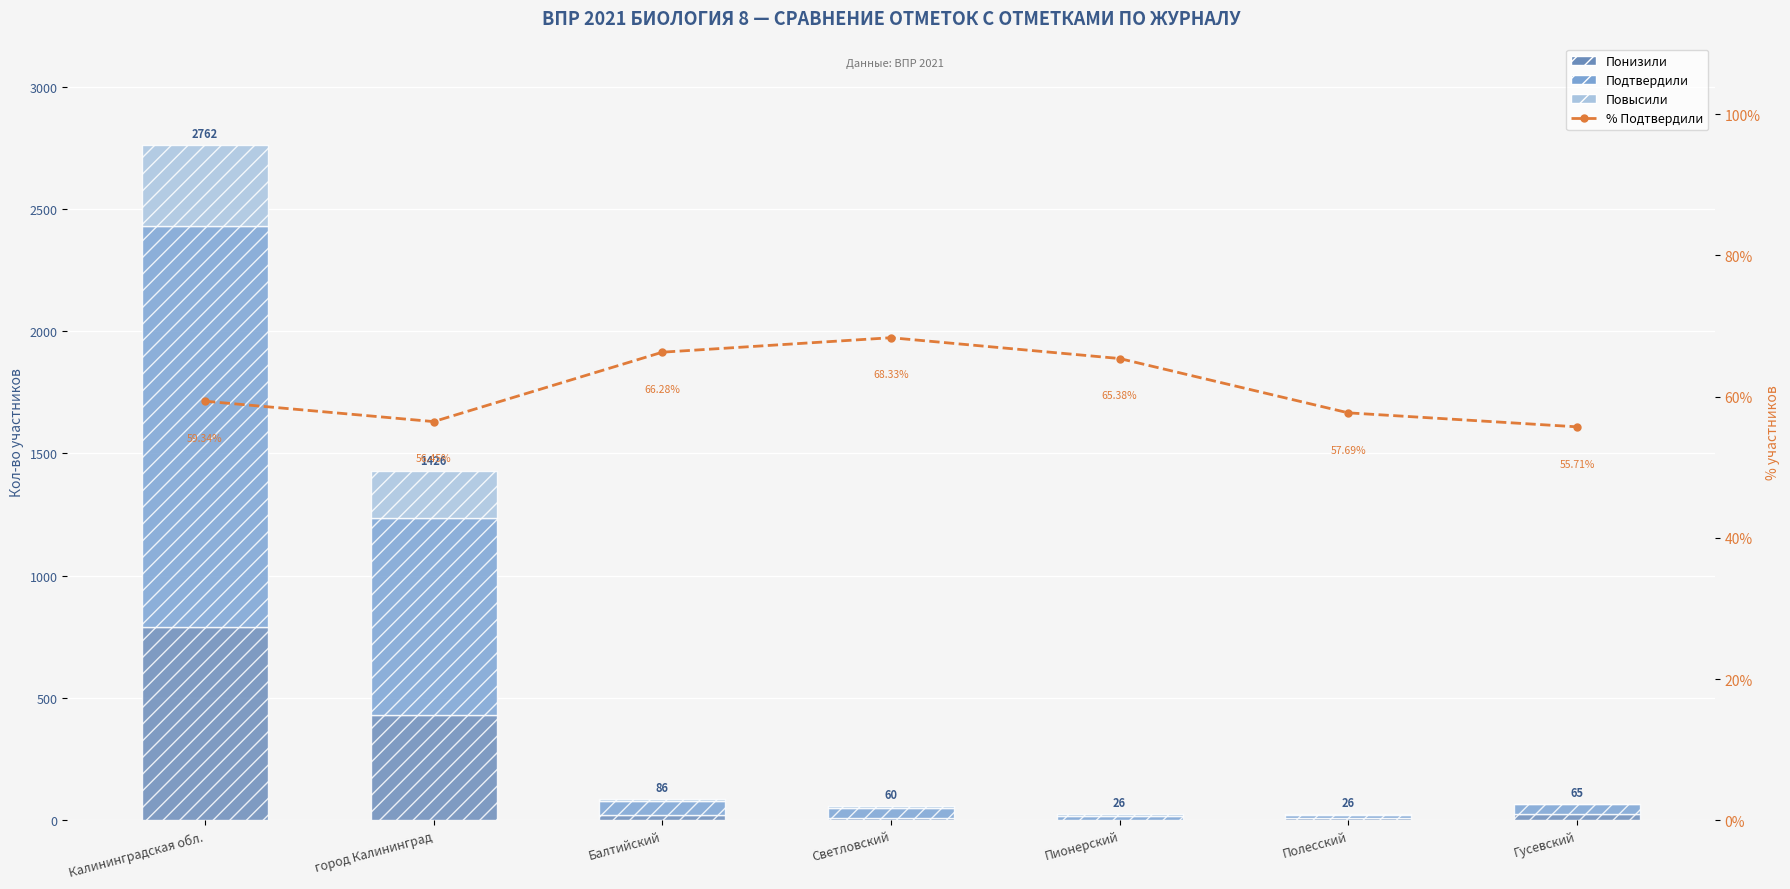

Between Балтийский and Пионерский, which series saw the biggest shift?

Подтвердили